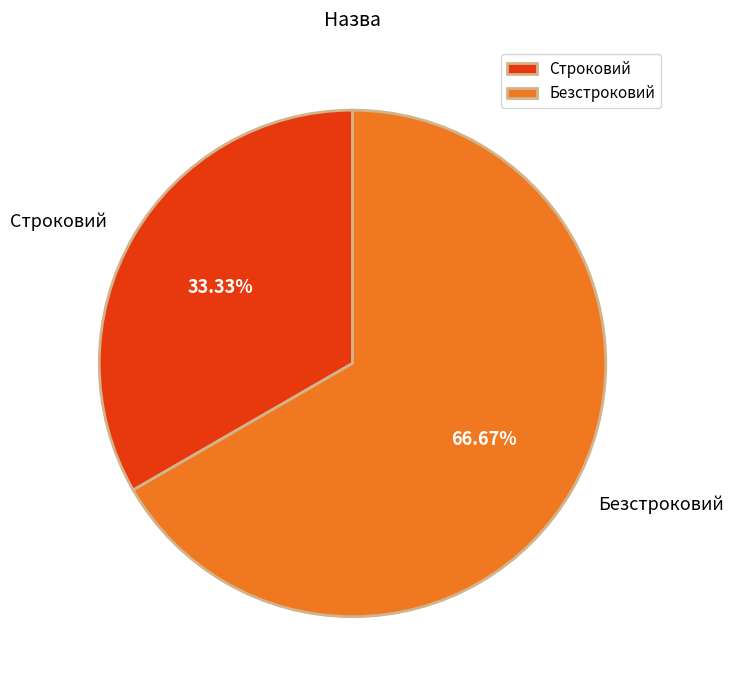

What is the majority slice?

Безстроковий